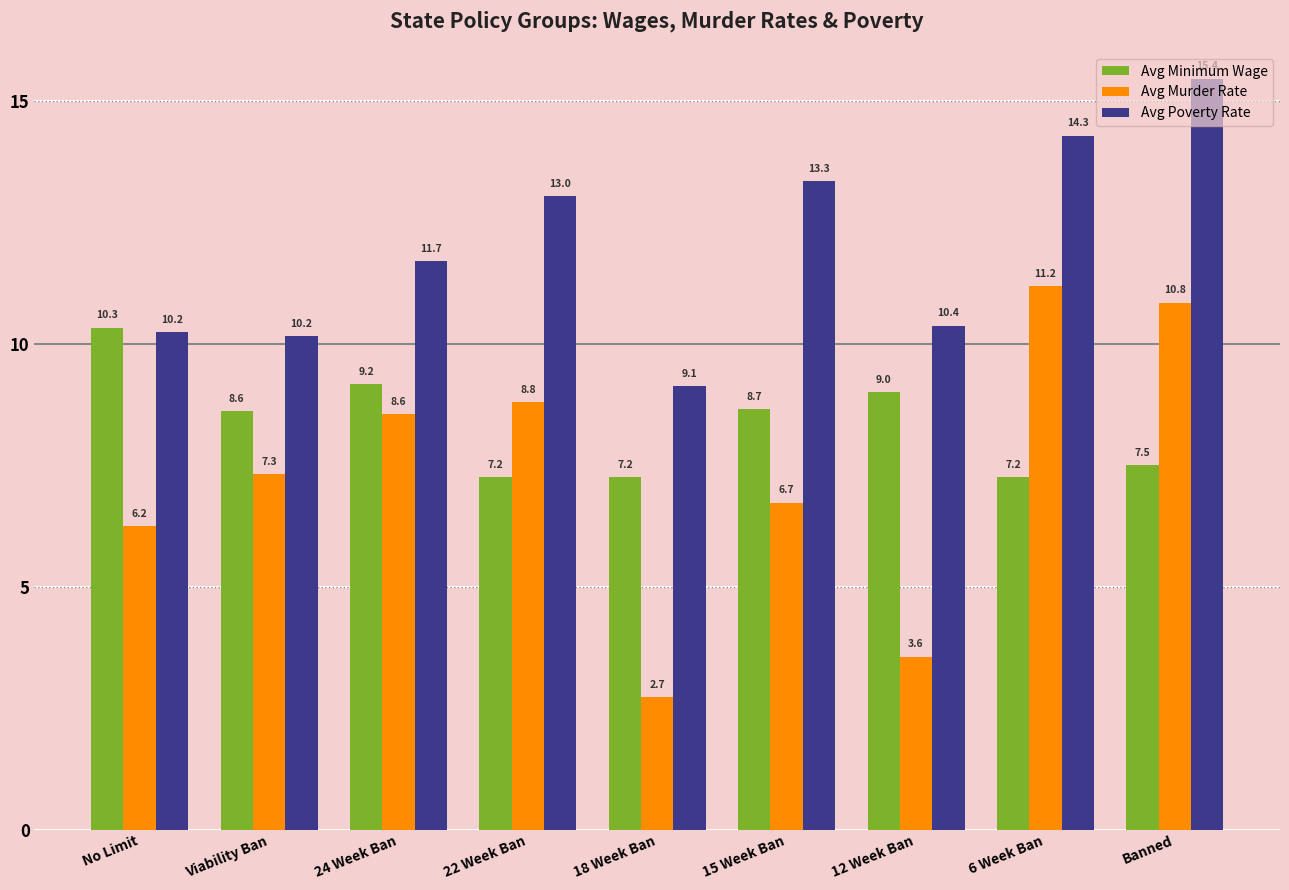

At which label does Avg Poverty Rate reach its minimum?

18 Week Ban